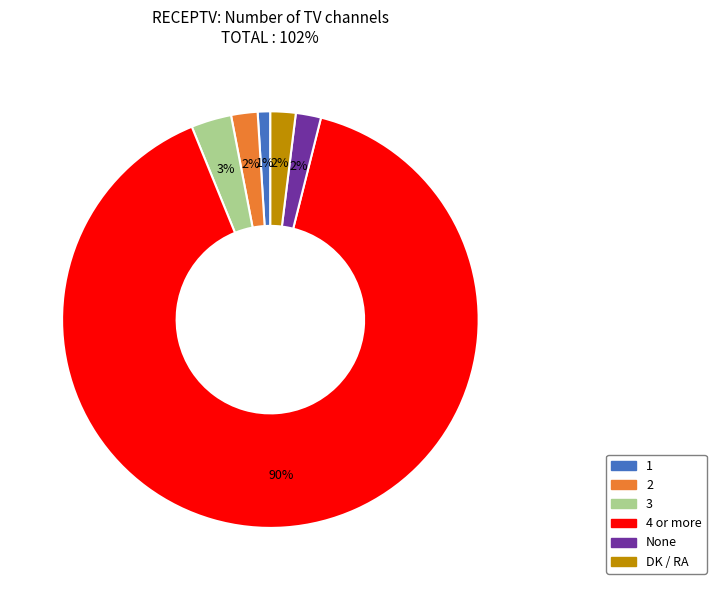

Do DK / RA and 3 together represent more than half of the pie?

No